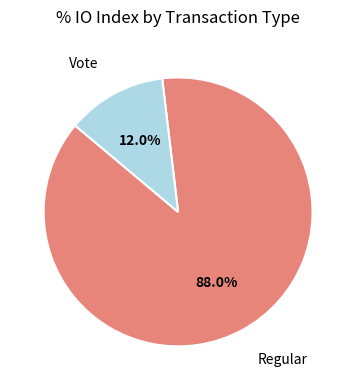

Rank the categories by value from lowest to highest.

Vote, Regular